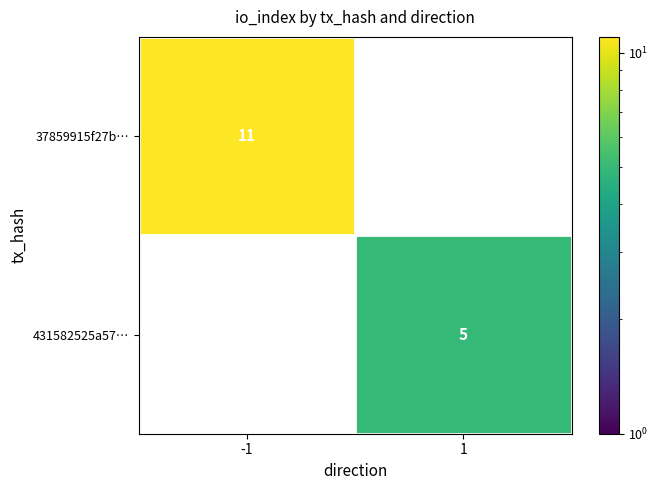

At how many categories does at least one series exceed 5?

1